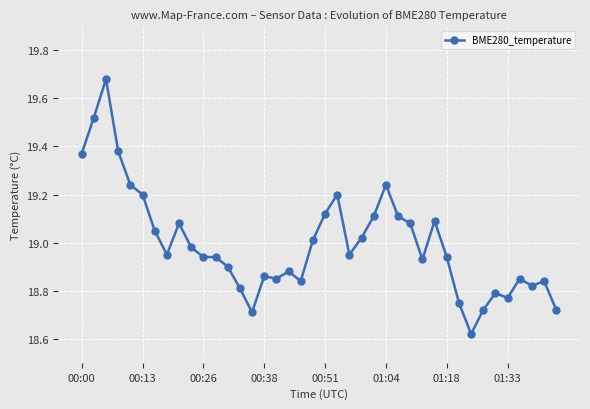

True or false: there are more than 0 points higher than both neighbors.

True